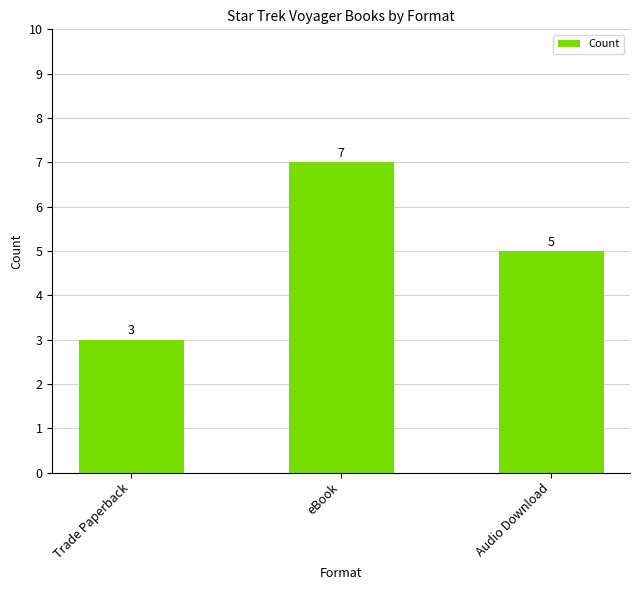

What is the difference between the maximum and minimum values?

4